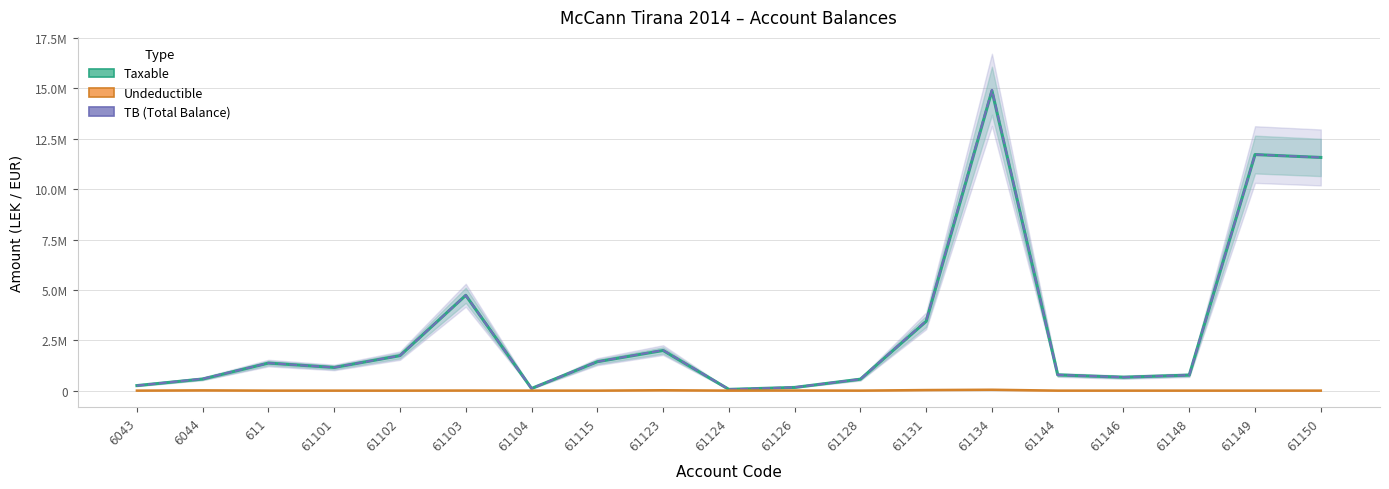

What is the spread (max minus min) of values at 61124?

61813.2